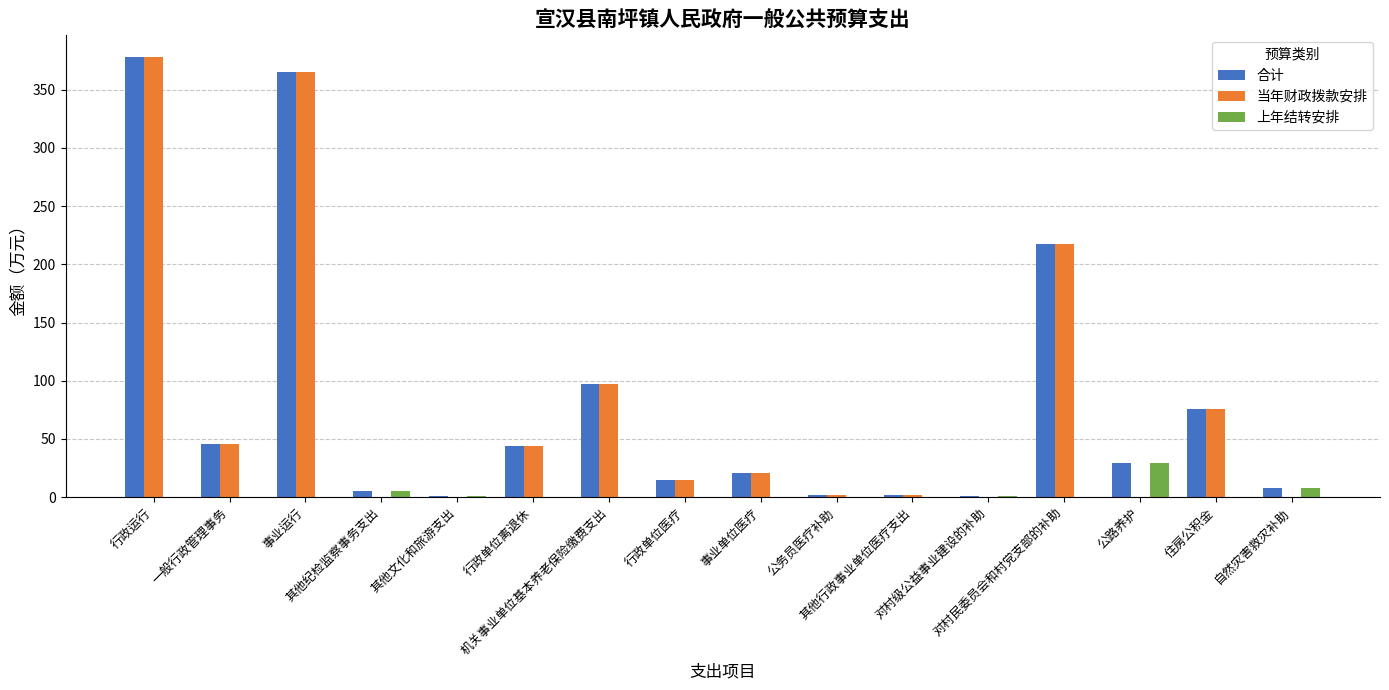

Which label corresponds to the largest value in the chart?

行政运行